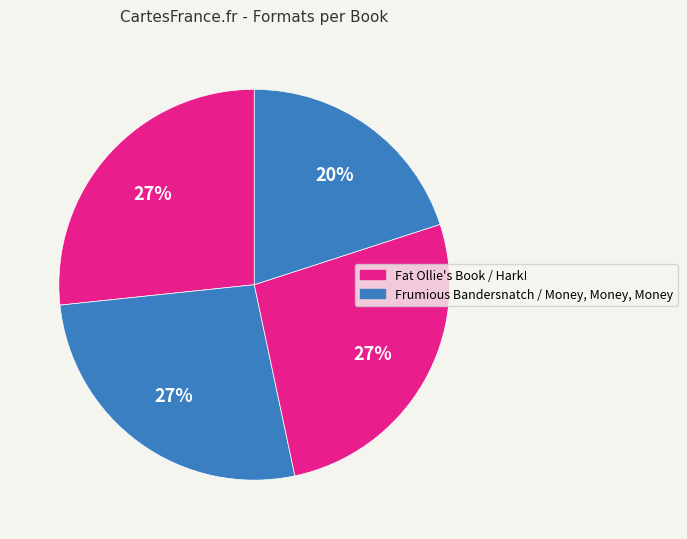

Count the number of slices in the pie.

4